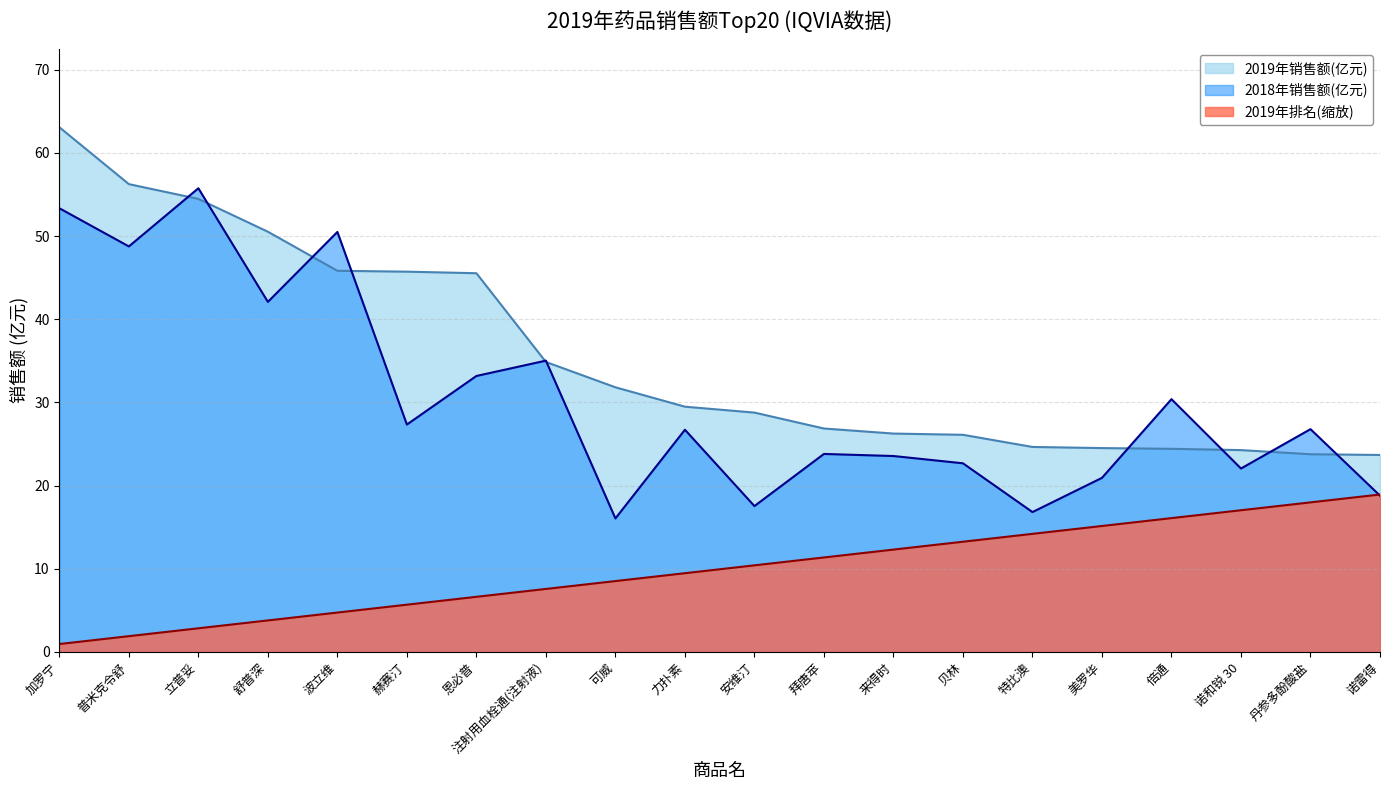

Reading right to left, extract all data points from this chart.

2019年销售额(亿元): 诺雷得=23.7	丹参多酚酸盐=23.8	诺和锐 30=24.3	倍通=24.4	美罗华=24.5	特比澳=24.6	贝林=26.1	来得时=26.3	拜唐苹=26.9	安维汀=28.8	力扑素=29.5	可威=31.8	注射用血栓通(注射液)=34.9	恩必普=45.5	赫赛汀=45.7	波立维=45.8	舒普深=50.5	立普妥=54.5	普米克令舒=56.2	加罗宁=63.1
2018年销售额(亿元): 诺雷得=18.8	丹参多酚酸盐=26.8	诺和锐 30=22.1	倍通=30.4	美罗华=20.9	特比澳=16.8	贝林=22.7	来得时=23.6	拜唐苹=23.8	安维汀=17.5	力扑素=26.7	可威=16.1	注射用血栓通(注射液)=35.0	恩必普=33.2	赫赛汀=27.3	波立维=50.5	舒普深=42.1	立普妥=55.8	普米克令舒=48.8	加罗宁=53.3
2019年排名: 诺雷得=18.9	丹参多酚酸盐=18.0	诺和锐 30=17.0	倍通=16.1	美罗华=15.1	特比澳=14.2	贝林=13.2	来得时=12.3	拜唐苹=11.4	安维汀=10.4	力扑素=9.5	可威=8.5	注射用血栓通(注射液)=7.6	恩必普=6.6	赫赛汀=5.7	波立维=4.7	舒普深=3.8	立普妥=2.8	普米克令舒=1.9	加罗宁=0.9